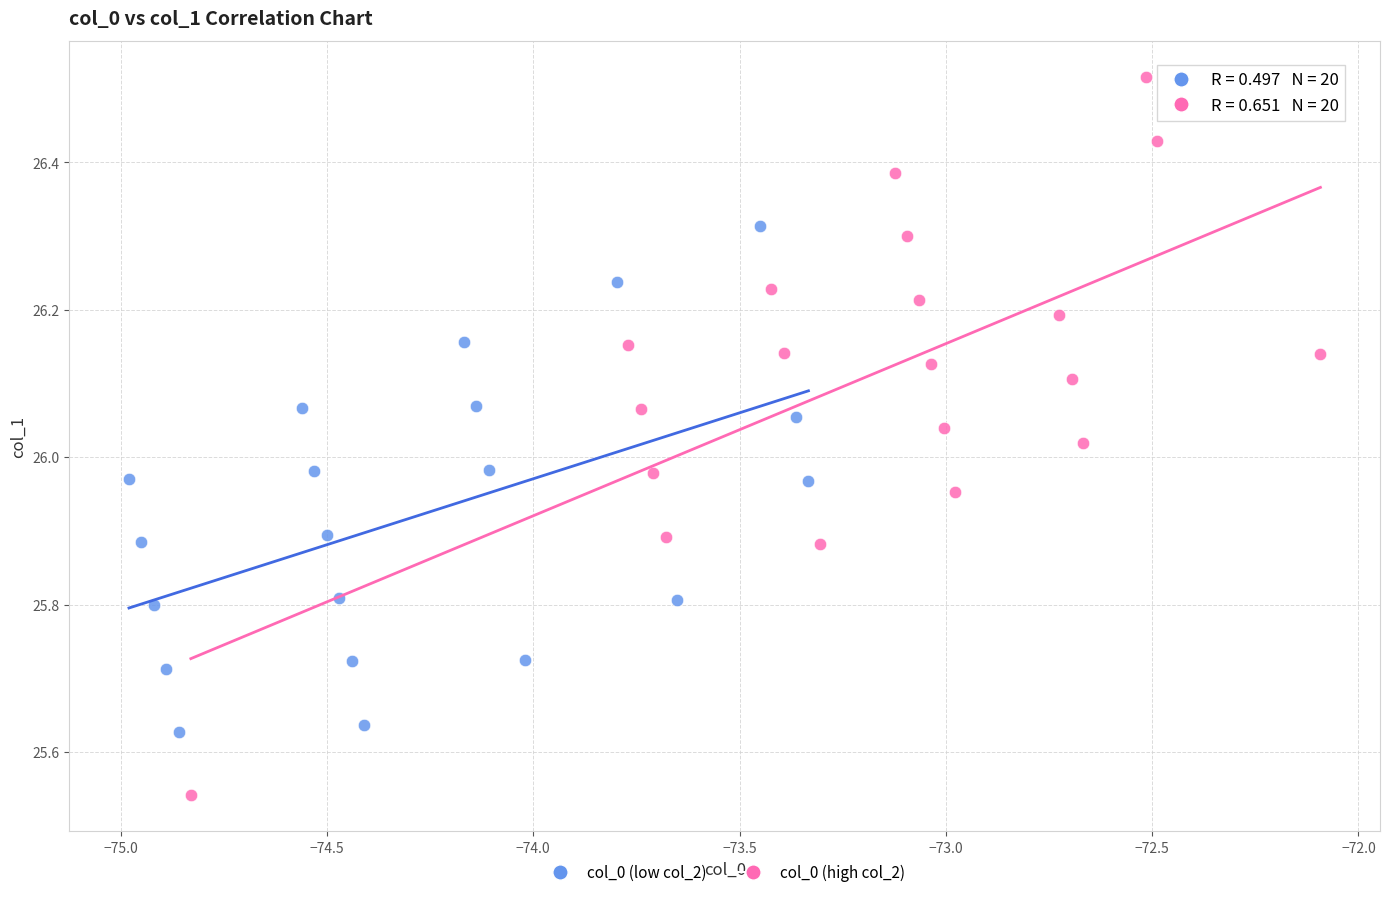

What are all the series names shown in the legend?

col_0 (low col_2), col_0 (high col_2)